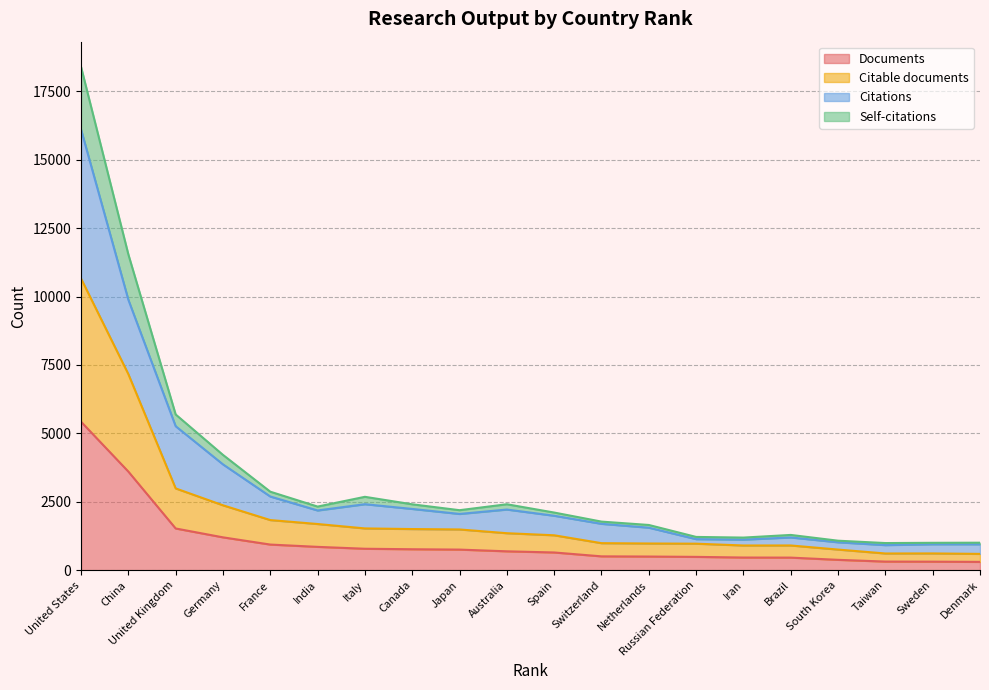

Does the chart display data point markers on the line(s)?

No